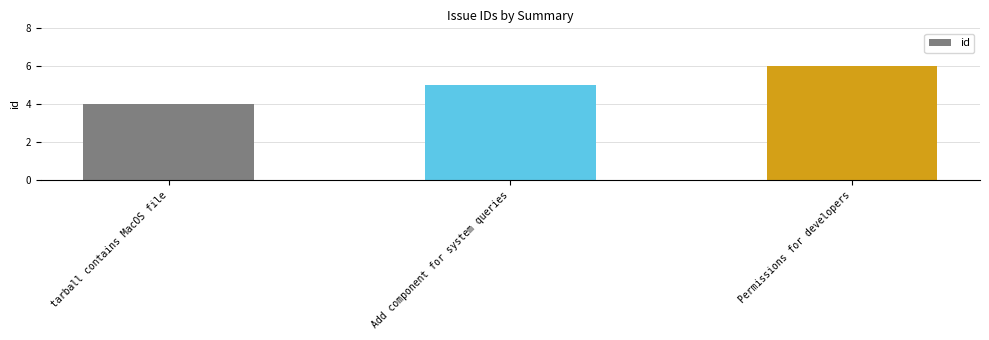

The chart shows a value of 6 at Permissions for developers. True or false?

True